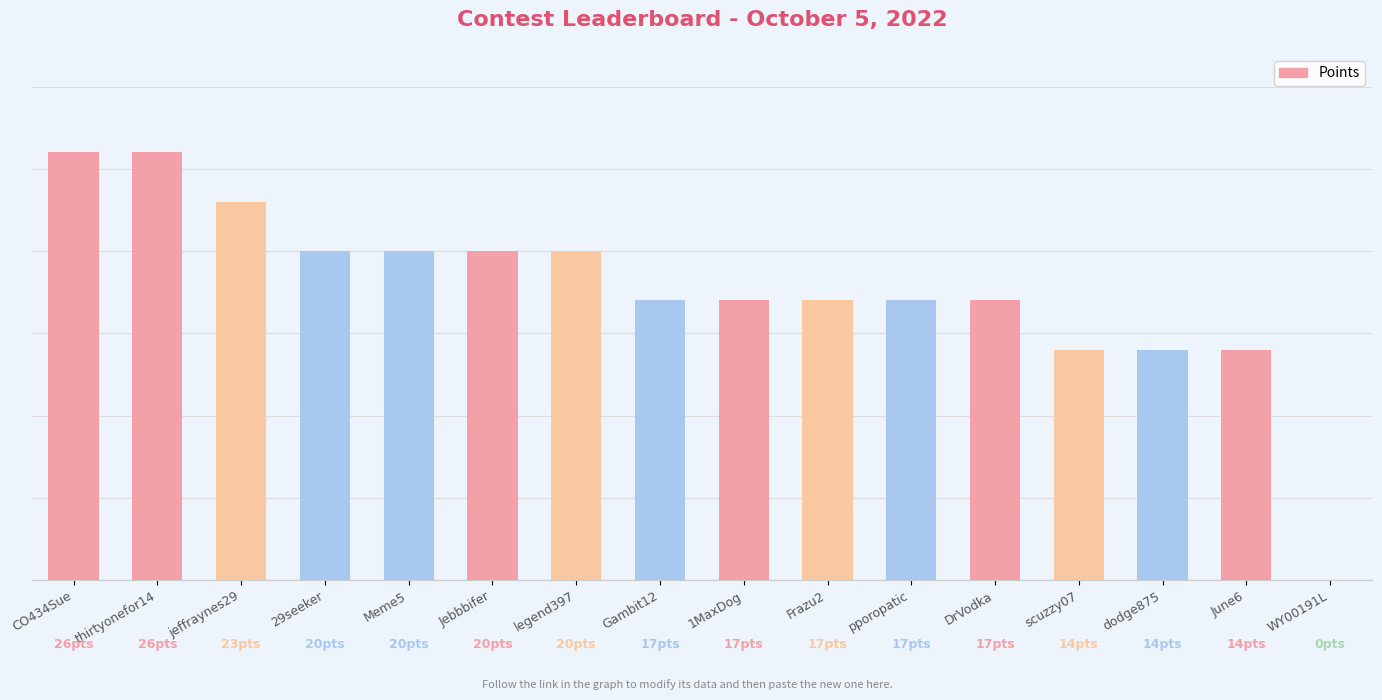

Count the values in the range 17 to 20.

9